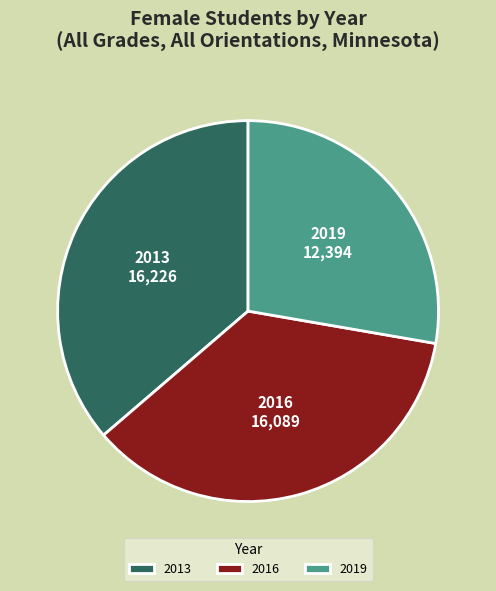

What is the smallest slice in the pie chart?

2019